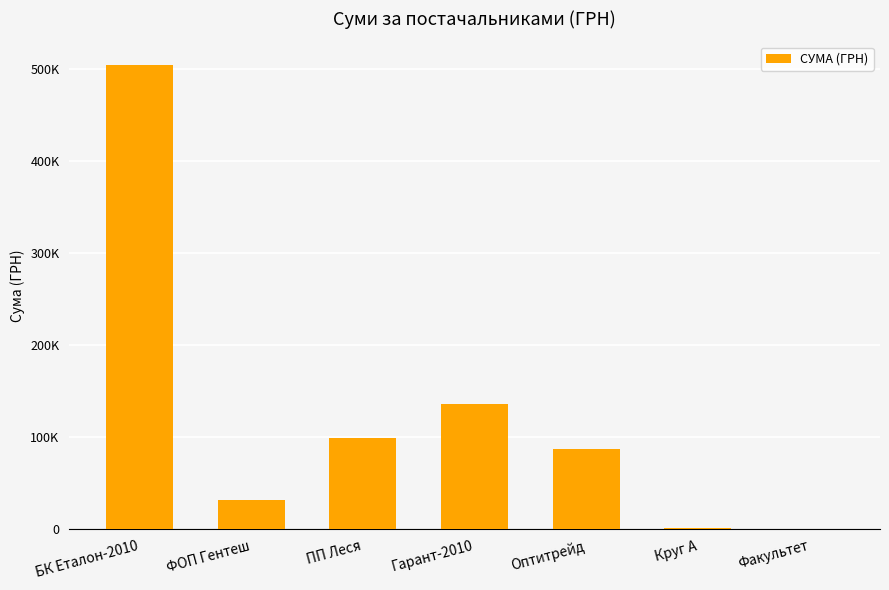

Rank the categories by value from lowest to highest.

Факультет, Круг А, ФОП Гентеш, Оптитрейд, ПП Леся, Гарант-2010, БК Еталон-2010